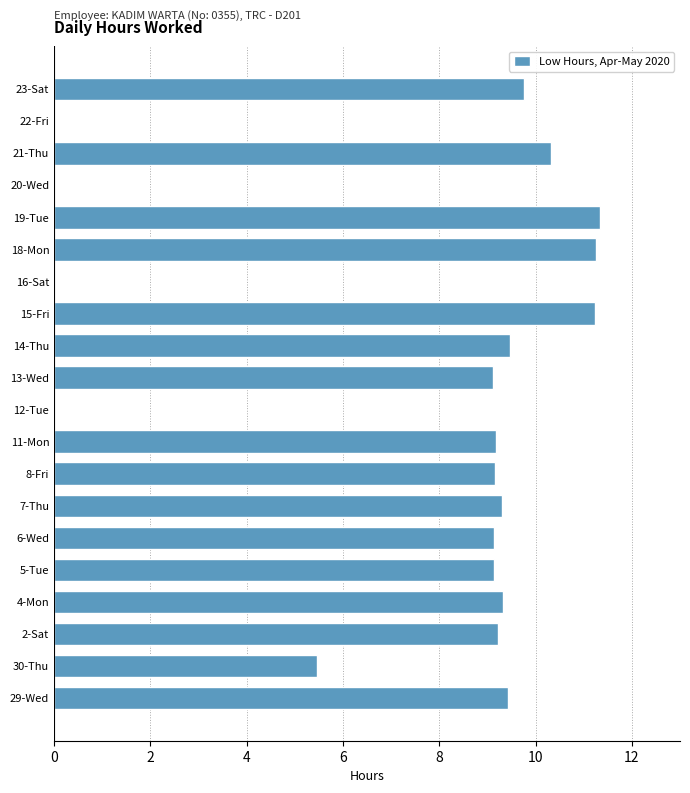

How many data points are above 9?

15